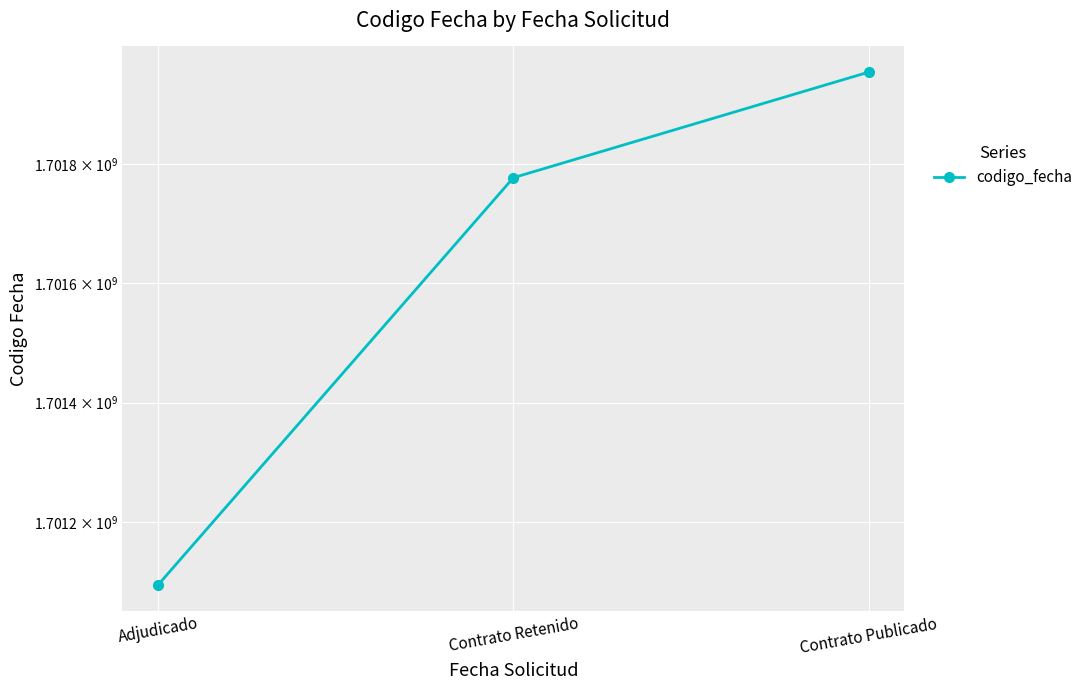

What is the sum of the values at Contrato Publicado and Adjudicado?

3403047991